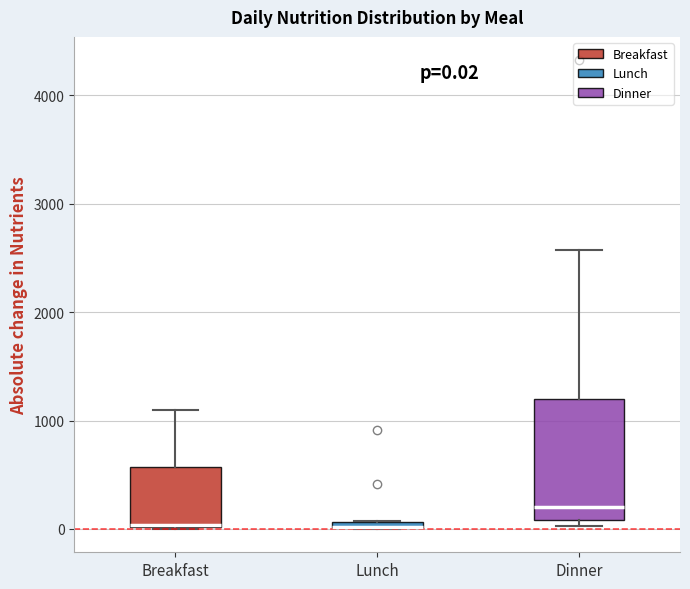

Which box is the tallest, from its lower edge to its upper edge?

Dinner